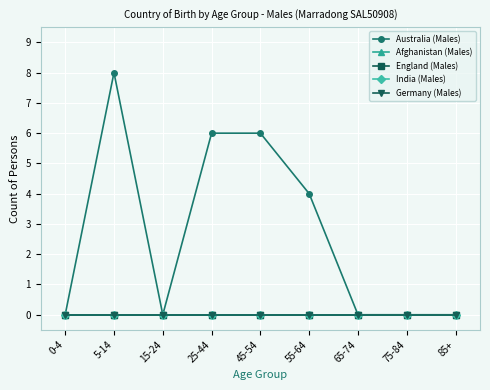

Between 65-74 and 75-84, which series saw the biggest shift?

Australia (Males)